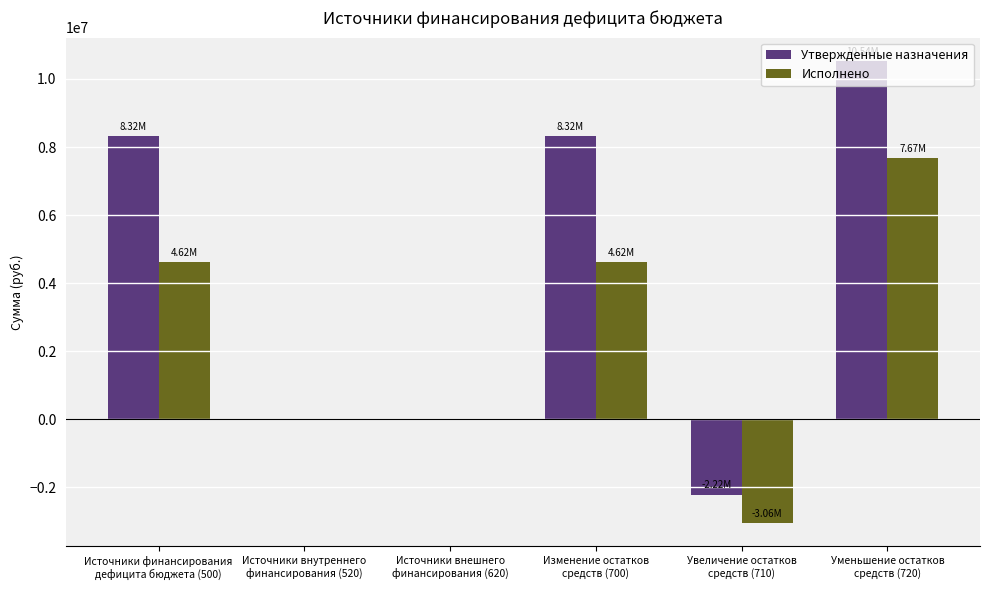

Which series has the largest total across all categories?

Утвержденные назначения